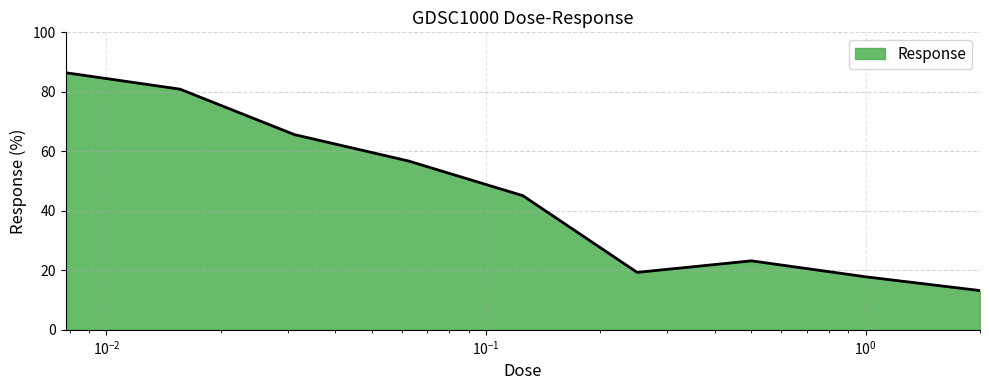

What is the difference between the maximum and minimum values?

73.2